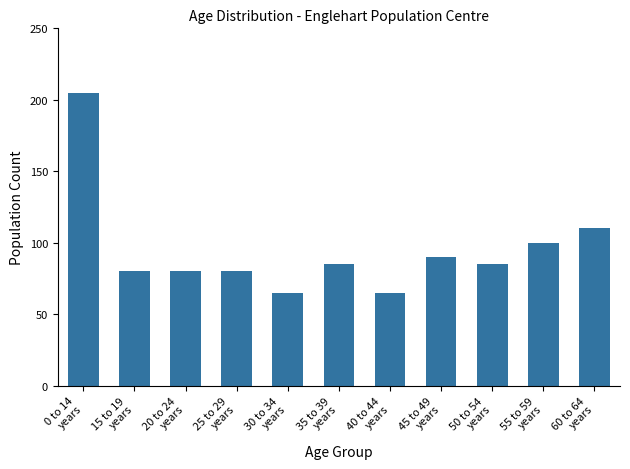

The chart shows a value of 80 at 15 to 19
years. True or false?

True